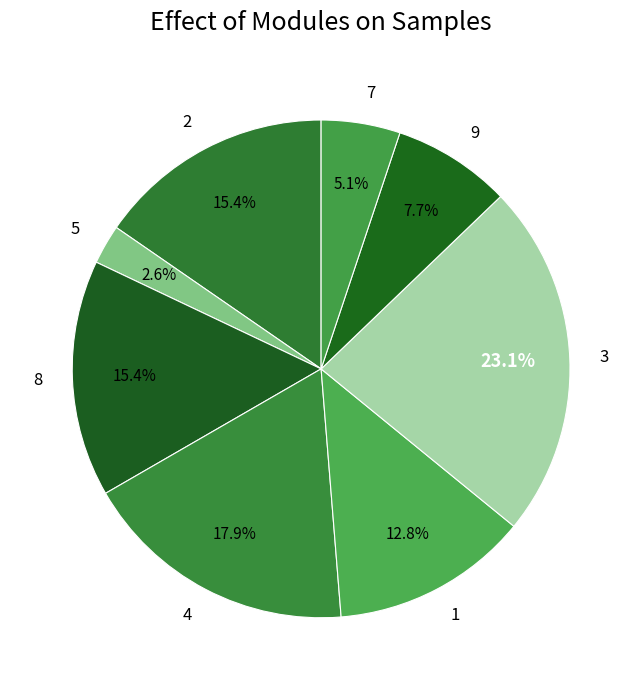

What percentage is the 2 slice, to the nearest percent?

15%